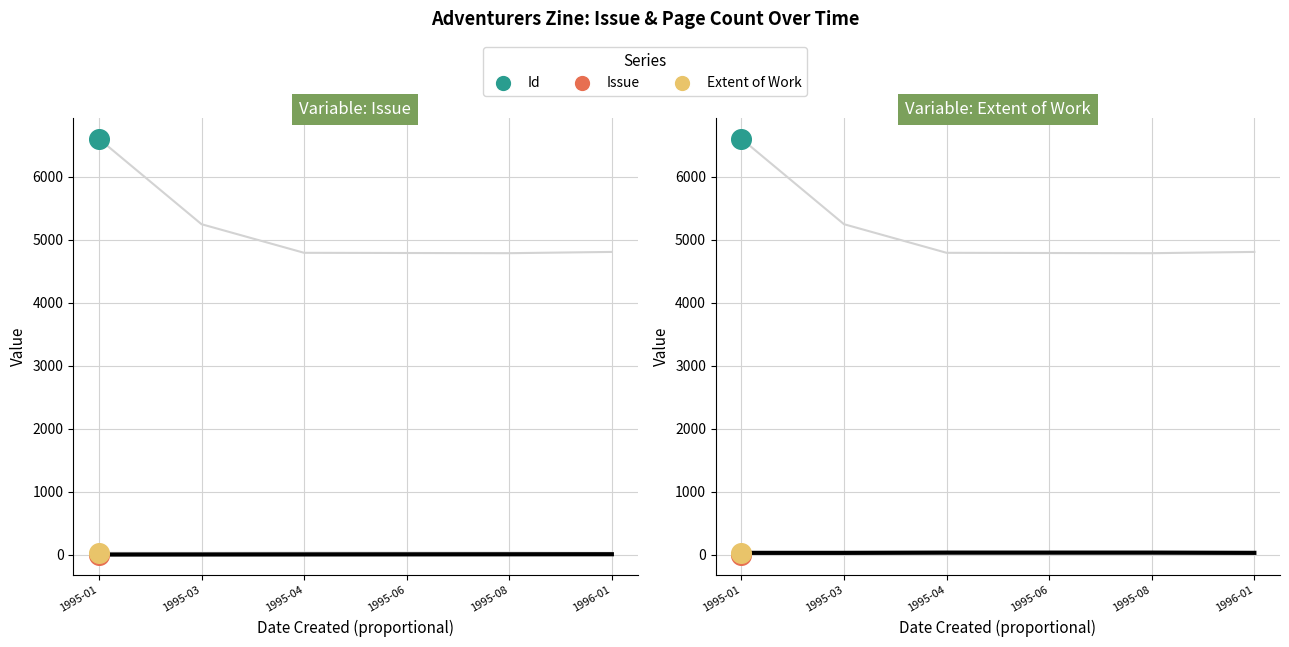

Which series contains the highest Y value?

Item Type Metadata:Extent of Work